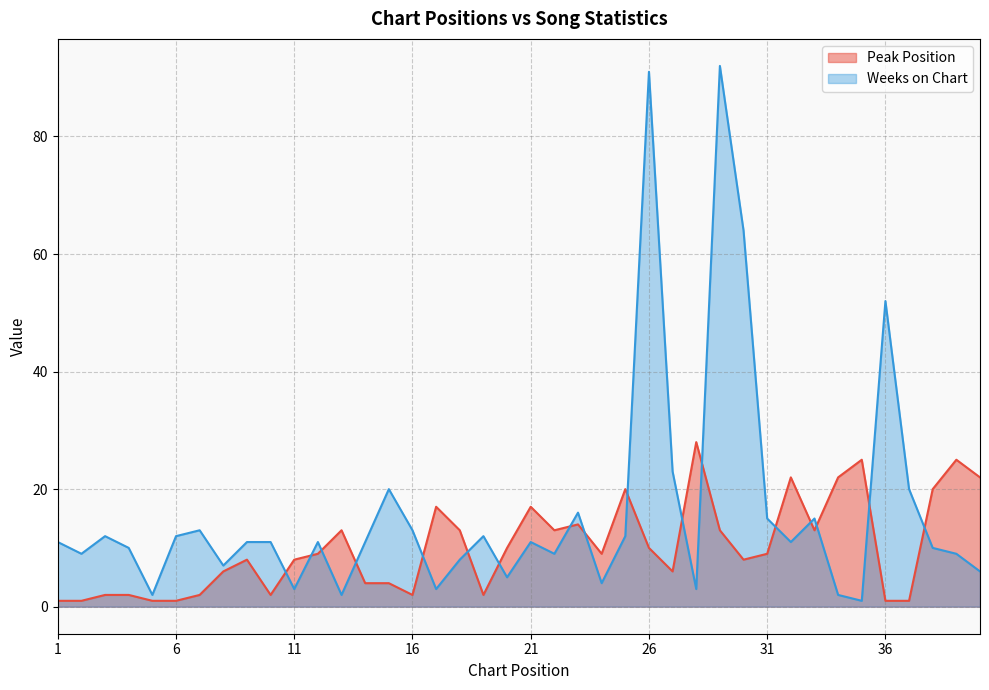

What is the difference between the highest and lowest values at 3?

10